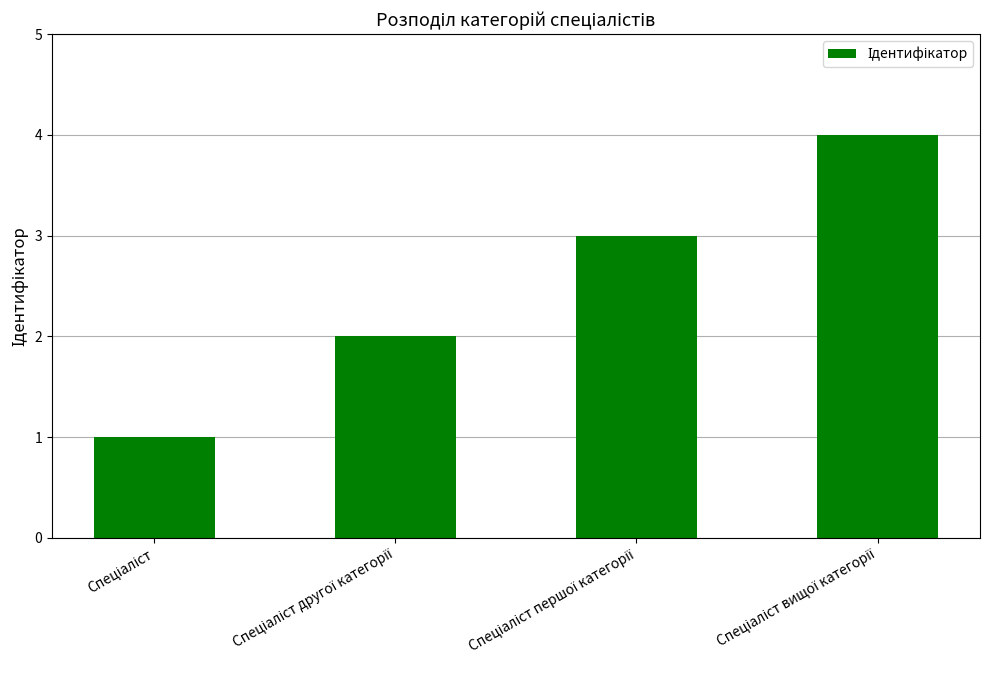

What is the difference between the second highest and second lowest values?

1